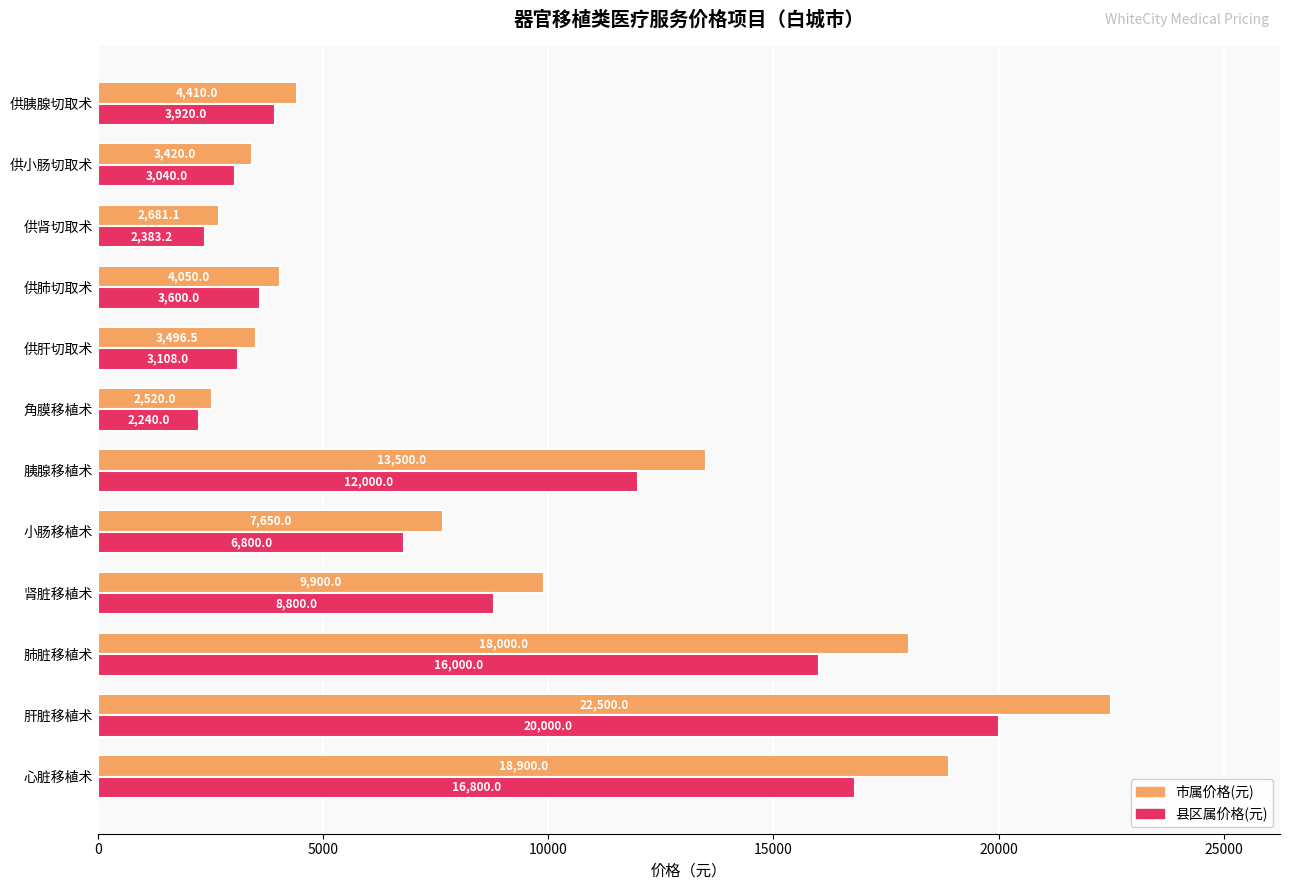

True or false: 市属价格(元) has a value of 919.7 at 供肝切取术.

False